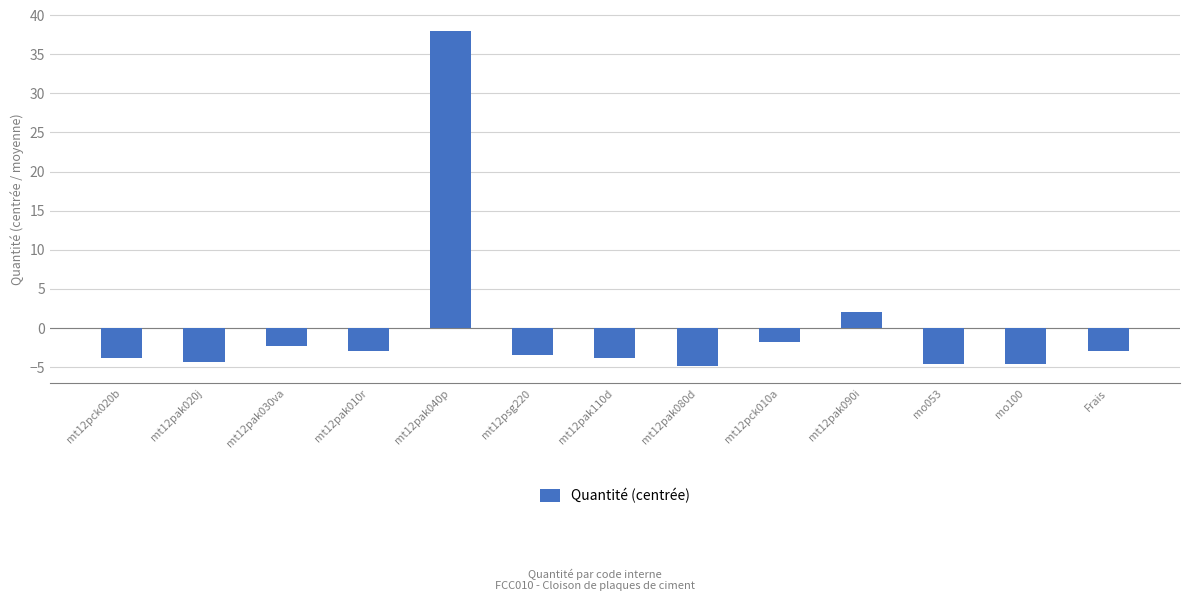

How many positive values are there?

2